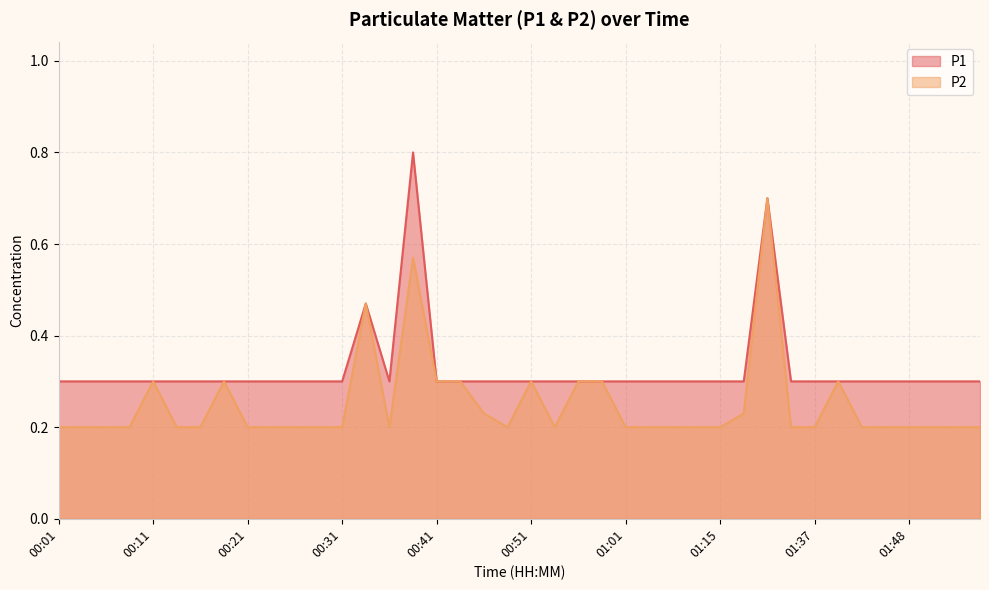

The P2 series shows 0.3 at 00:41. True or false?

True